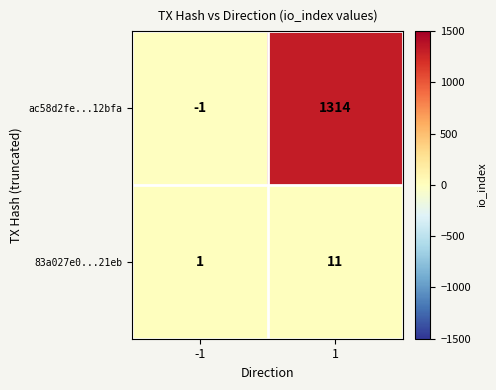

What is the average value of the 83a027e0...21eb series?

6